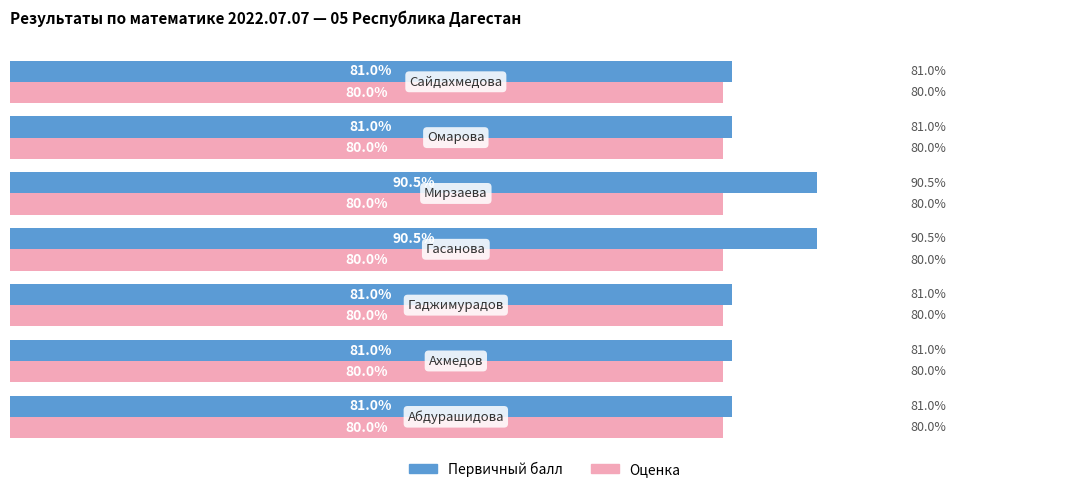

Which series has the widest spread of values?

Первичный балл